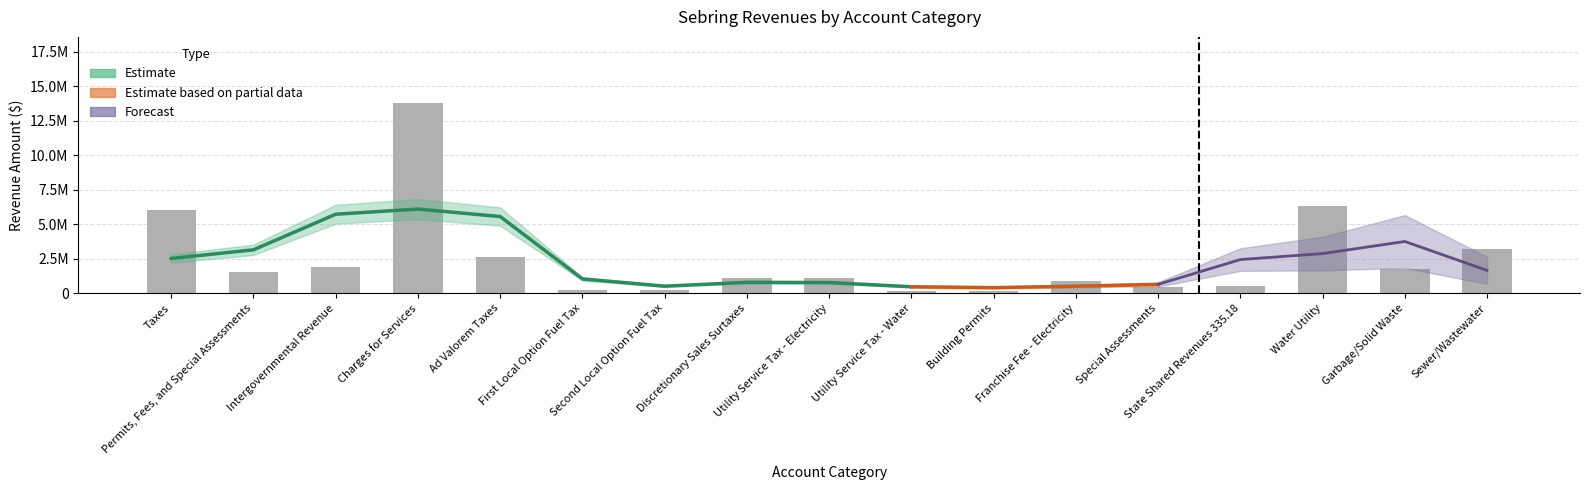

Reading right to left, what are all the values shown in this chart?

General: Sewer/Wastewater=0	Garbage/Solid Waste=0	Water Utility=0	State Shared Revenues 335.18=540416	Special Assessments=453602	Franchise Fee - Electricity=891448	Building Permits=144574	Utility Service Tax - Water=140812	Utility Service Tax - Electricity=1081981	Discretionary Sales Surtaxes=0	Second Local Option Fuel Tax=190812	First Local Option Fuel Tax=247254	Ad Valorem Taxes=2629059	Charges for Services=177337	Intergovernmental Revenue=1081578	Permits, Fees, and Special Assessments=1506099	Taxes=4957942
Special Revenue: Sewer/Wastewater=0	Garbage/Solid Waste=0	Water Utility=0	State Shared Revenues 335.18=0	Special Assessments=0	Franchise Fee - Electricity=0	Building Permits=0	Utility Service Tax - Water=0	Utility Service Tax - Electricity=0	Discretionary Sales Surtaxes=1055687	Second Local Option Fuel Tax=0	First Local Option Fuel Tax=0	Ad Valorem Taxes=0	Charges for Services=0	Intergovernmental Revenue=6498	Permits, Fees, and Special Assessments=0	Taxes=1055687
Enterprise: Sewer/Wastewater=3170456	Garbage/Solid Waste=1755564	Water Utility=6284785	State Shared Revenues 335.18=0	Special Assessments=0	Franchise Fee - Electricity=0	Building Permits=0	Utility Service Tax - Water=0	Utility Service Tax - Electricity=0	Discretionary Sales Surtaxes=0	Second Local Option Fuel Tax=0	First Local Option Fuel Tax=0	Ad Valorem Taxes=0	Charges for Services=11856432	Intergovernmental Revenue=0	Permits, Fees, and Special Assessments=0	Taxes=0
Internal Service: Sewer/Wastewater=0	Garbage/Solid Waste=0	Water Utility=0	State Shared Revenues 335.18=0	Special Assessments=0	Franchise Fee - Electricity=0	Building Permits=0	Utility Service Tax - Water=0	Utility Service Tax - Electricity=0	Discretionary Sales Surtaxes=0	Second Local Option Fuel Tax=0	First Local Option Fuel Tax=0	Ad Valorem Taxes=0	Charges for Services=1723103	Intergovernmental Revenue=0	Permits, Fees, and Special Assessments=0	Taxes=0
Component Units: Sewer/Wastewater=0	Garbage/Solid Waste=0	Water Utility=0	State Shared Revenues 335.18=0	Special Assessments=0	Franchise Fee - Electricity=0	Building Permits=0	Utility Service Tax - Water=0	Utility Service Tax - Electricity=0	Discretionary Sales Surtaxes=0	Second Local Option Fuel Tax=0	First Local Option Fuel Tax=0	Ad Valorem Taxes=0	Charges for Services=0	Intergovernmental Revenue=789871	Permits, Fees, and Special Assessments=0	Taxes=0